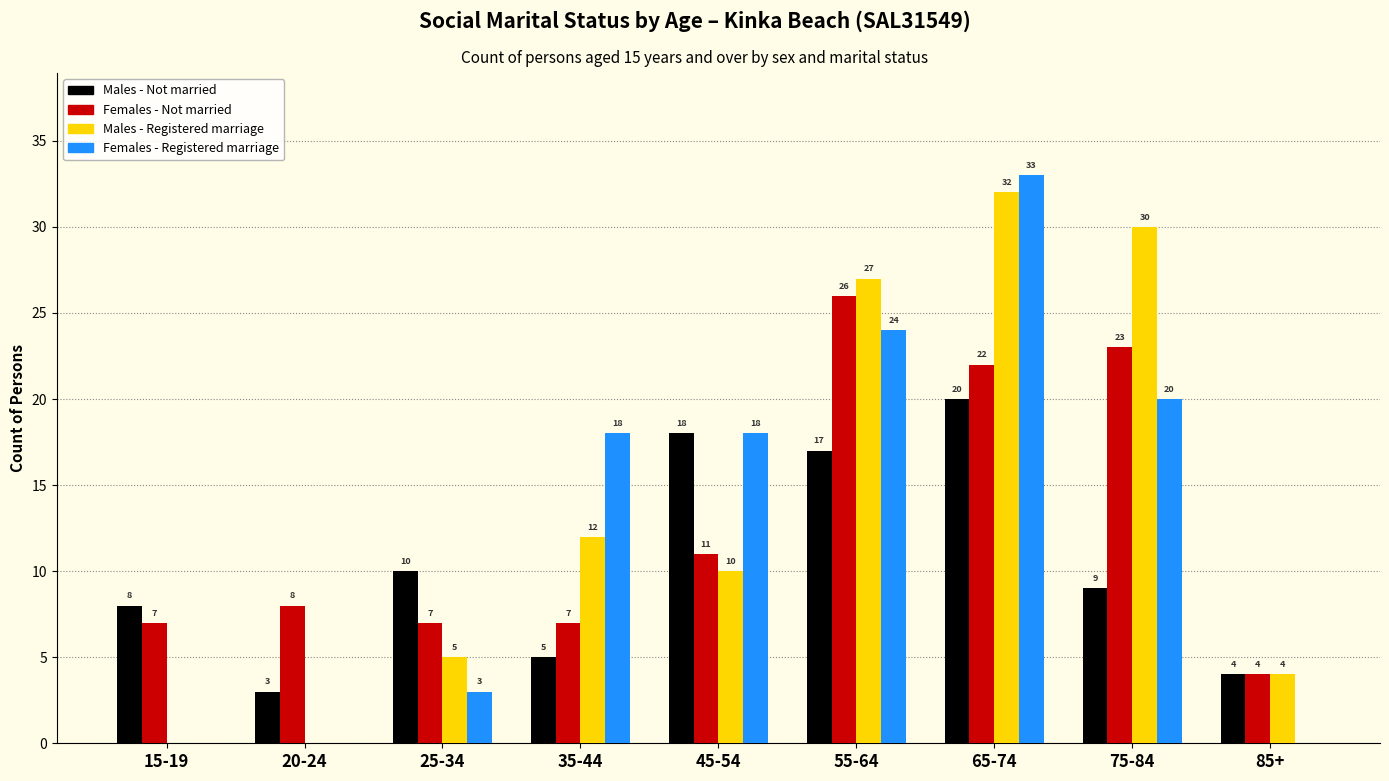

Reading left to right, extract all data points from this chart.

Males - Not married: 15-19=8	20-24=3	25-34=10	35-44=5	45-54=18	55-64=17	65-74=20	75-84=9	85+=4
Females - Not married: 15-19=7	20-24=8	25-34=7	35-44=7	45-54=11	55-64=26	65-74=22	75-84=23	85+=4
Males - Registered marriage: 15-19=0	20-24=0	25-34=5	35-44=12	45-54=10	55-64=27	65-74=32	75-84=30	85+=4
Females - Registered marriage: 15-19=0	20-24=0	25-34=3	35-44=18	45-54=18	55-64=24	65-74=33	75-84=20	85+=0